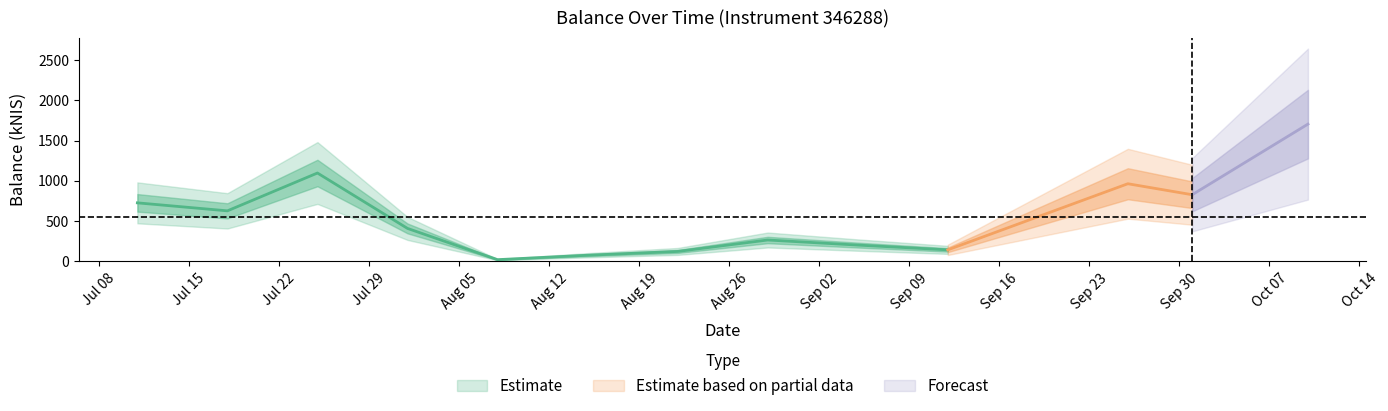

Where is the first local maximum?

2024-07-25